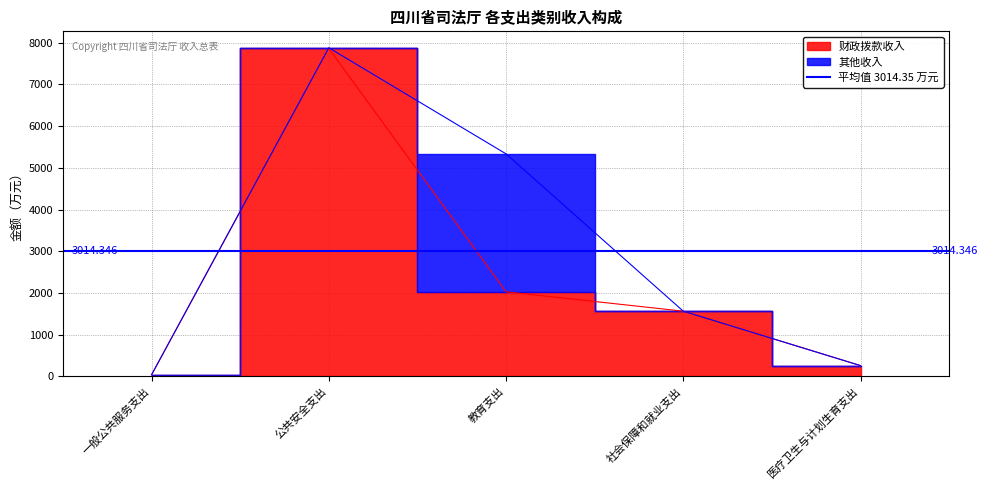

Is it true that the value at 教育支出 is 409.9?

False